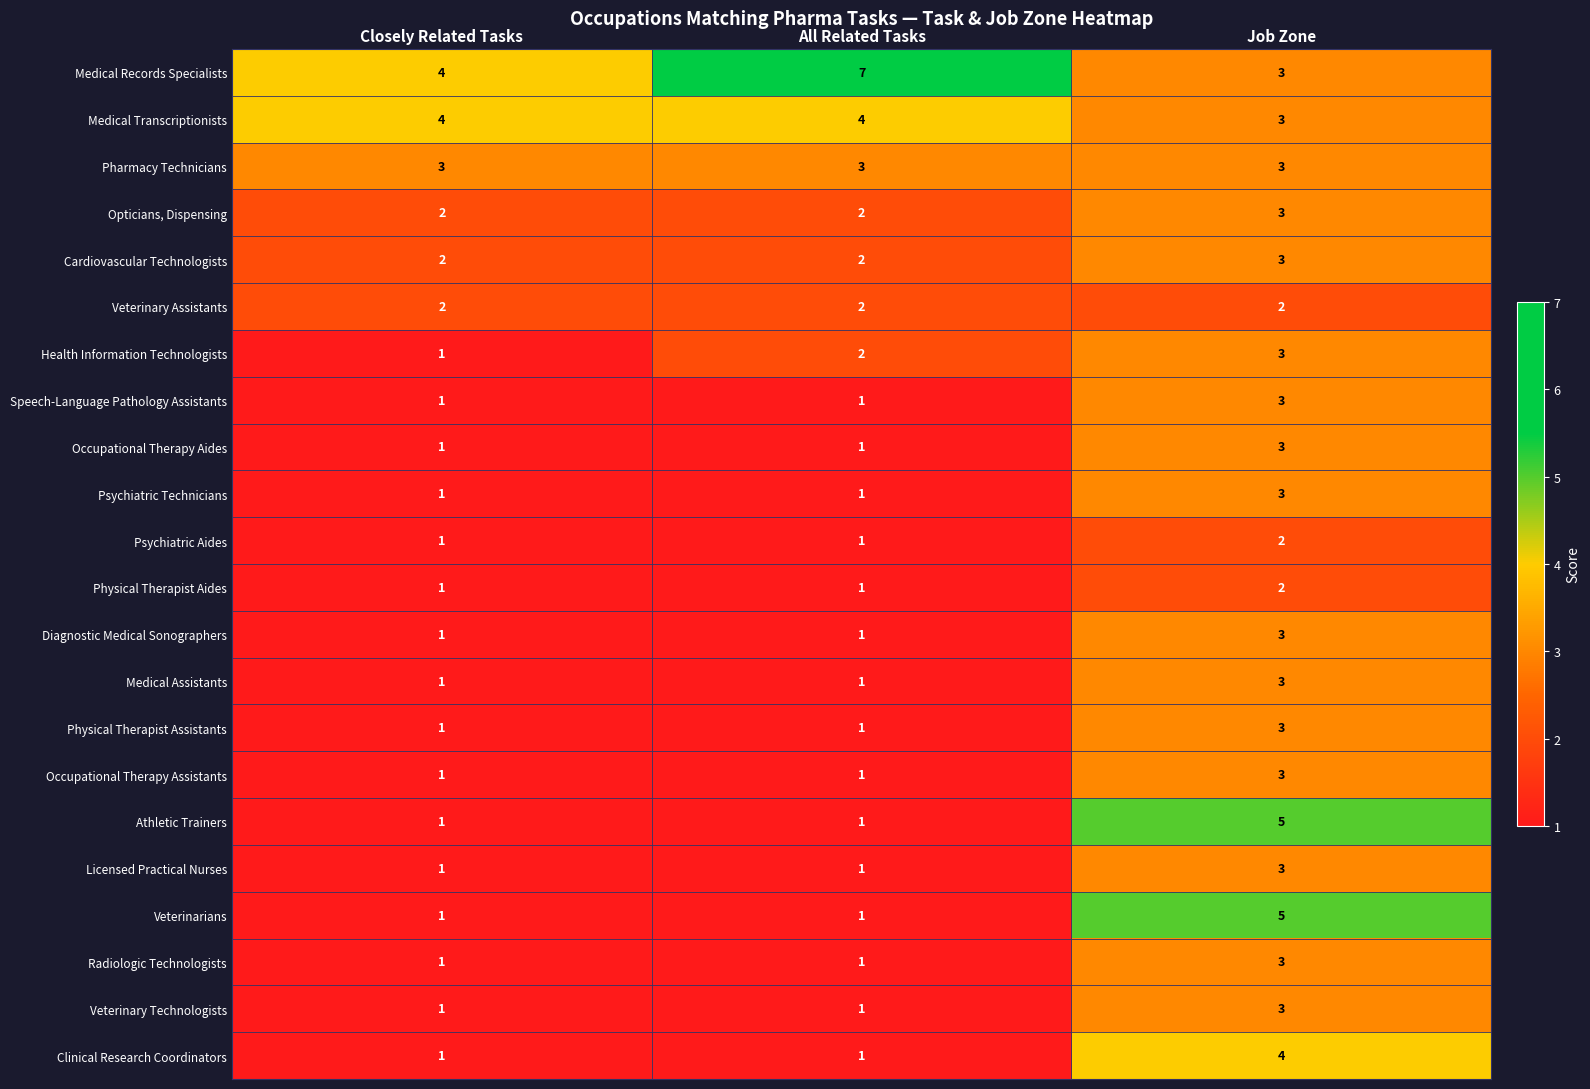

Between Closely Related Tasks and All Related Tasks, which series saw the biggest shift?

Medical Records Specialists